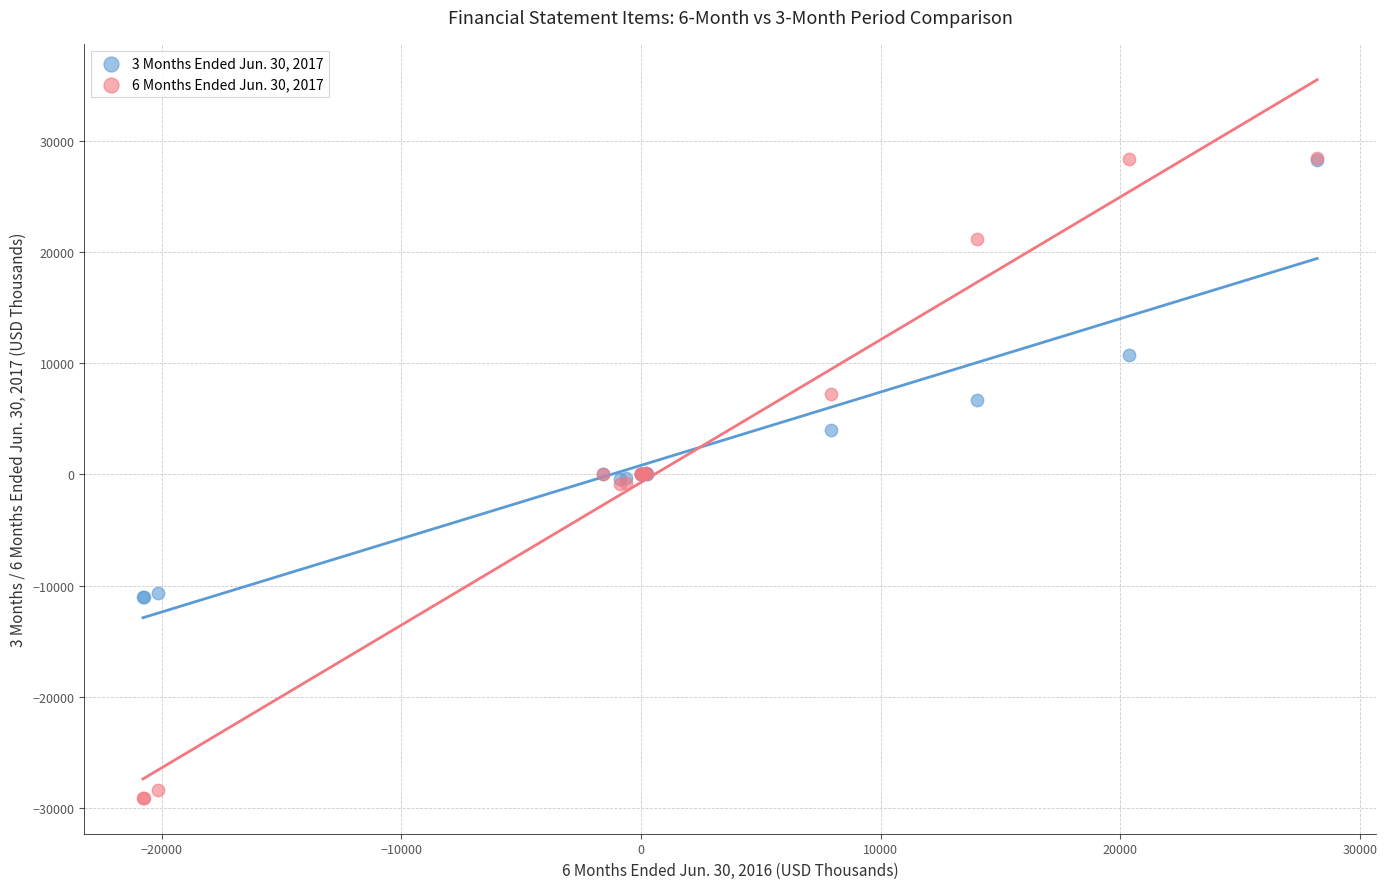

What are all the series names shown in the legend?

3 Months Ended Jun. 30, 2017, 6 Months Ended Jun. 30, 2017